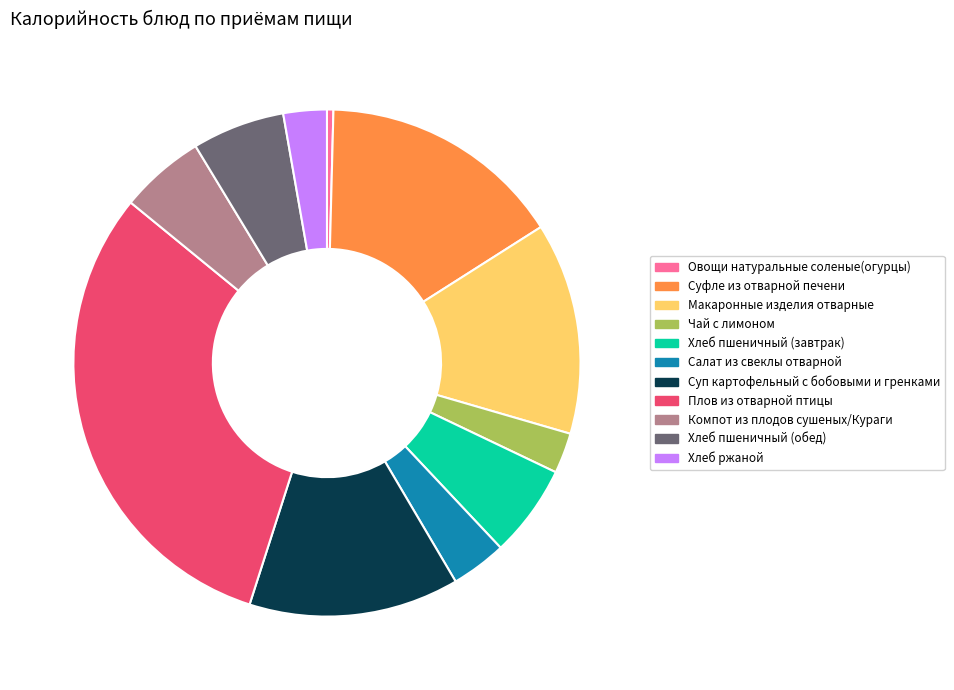

How many segments does this pie chart have?

11